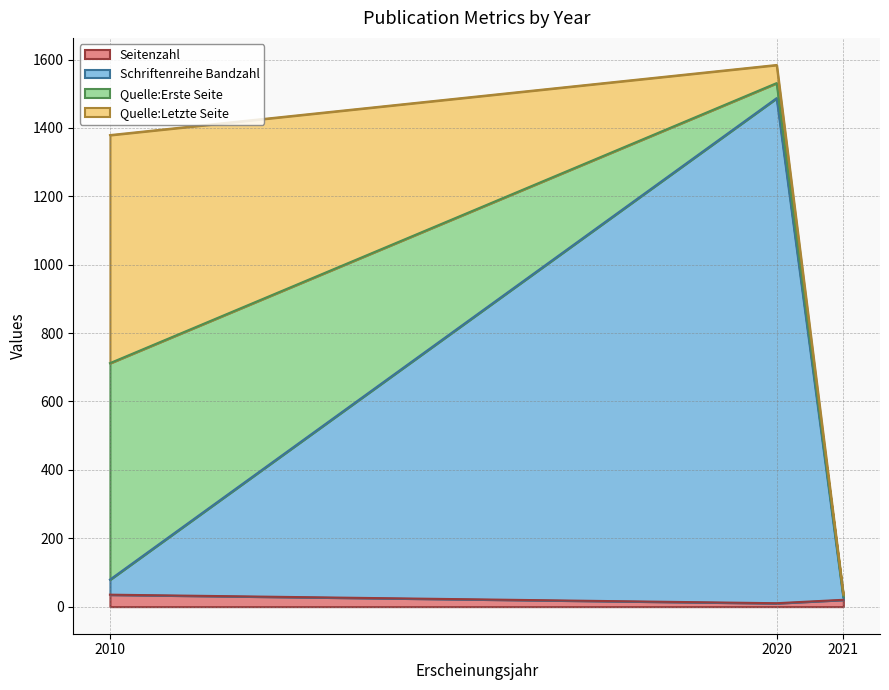

At which category is the sum across all series the highest?

2020